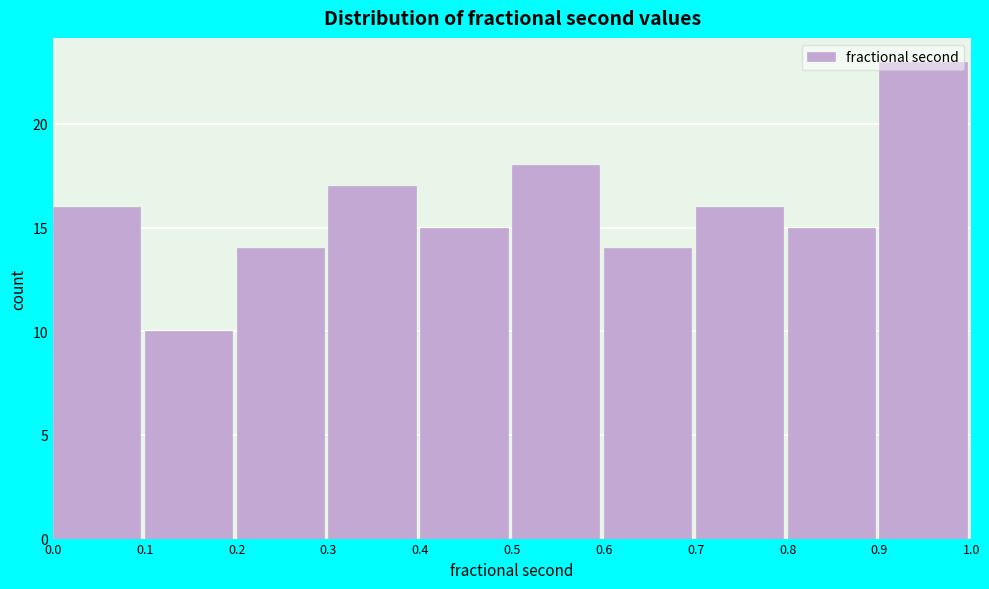

Reading left to right, list every bar in this chart as the range it spans on the x-axis followed by its height. The values are not printed on the chart, so give them approximately, as read against the axis.

0.0 to 0.1: 16
0.1 to 0.2: 10
0.2 to 0.3: 14
0.3 to 0.4: 17
0.4 to 0.5: 15
0.5 to 0.6: 18
0.6 to 0.7: 14
0.7 to 0.8: 16
0.8 to 0.9: 15
0.9 to 1.0: 23